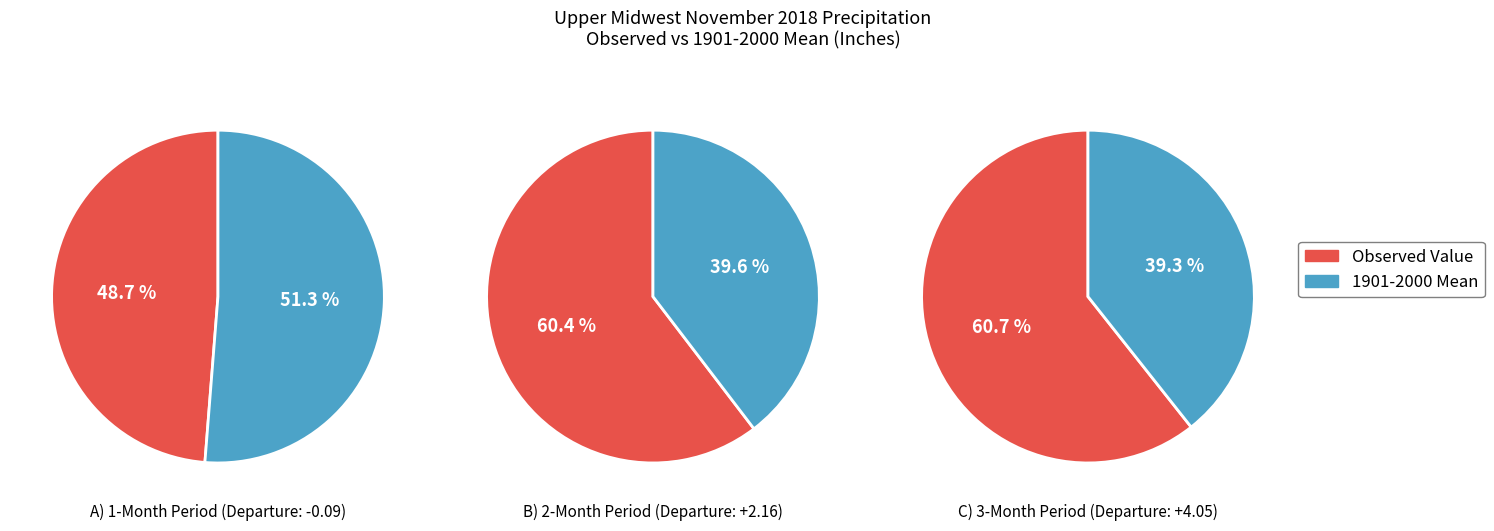

Which series has the widest spread of values?

3-month (Period 3)